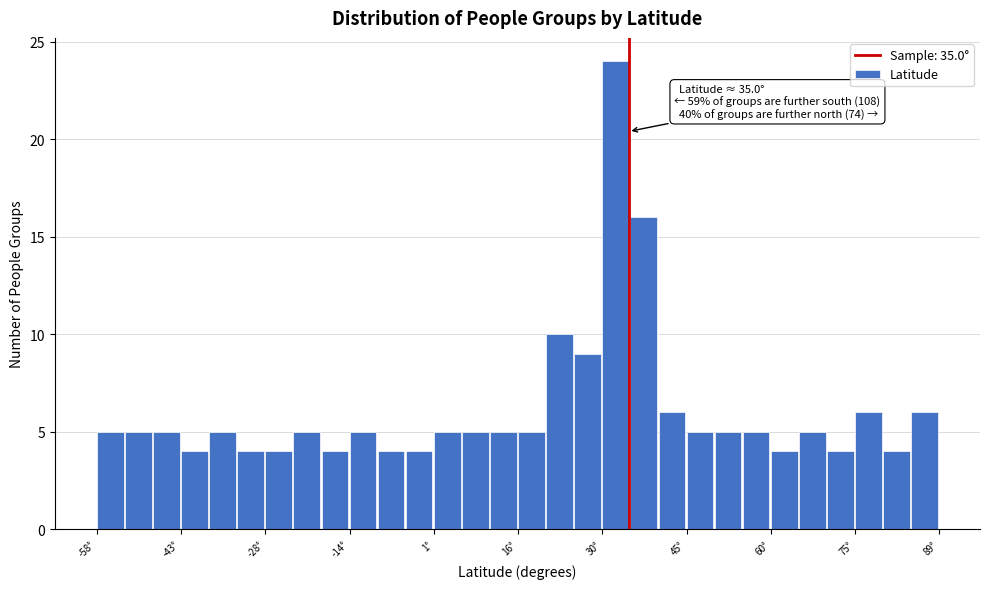

Read against the x-axis, roughly where is the centre of the tallest bar?

32